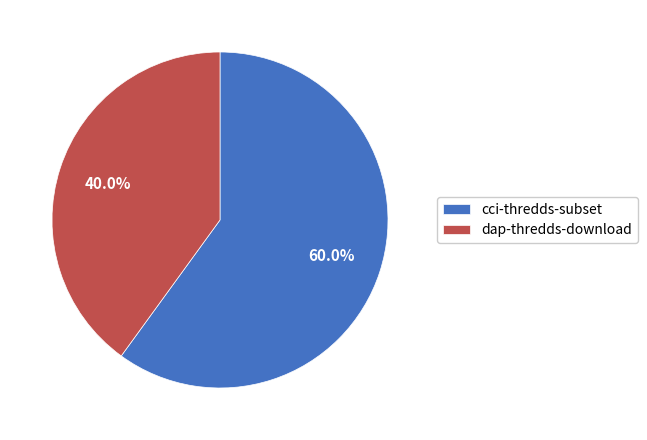

To the nearest percent, what percentage of the pie is cci-thredds-subset?

60%